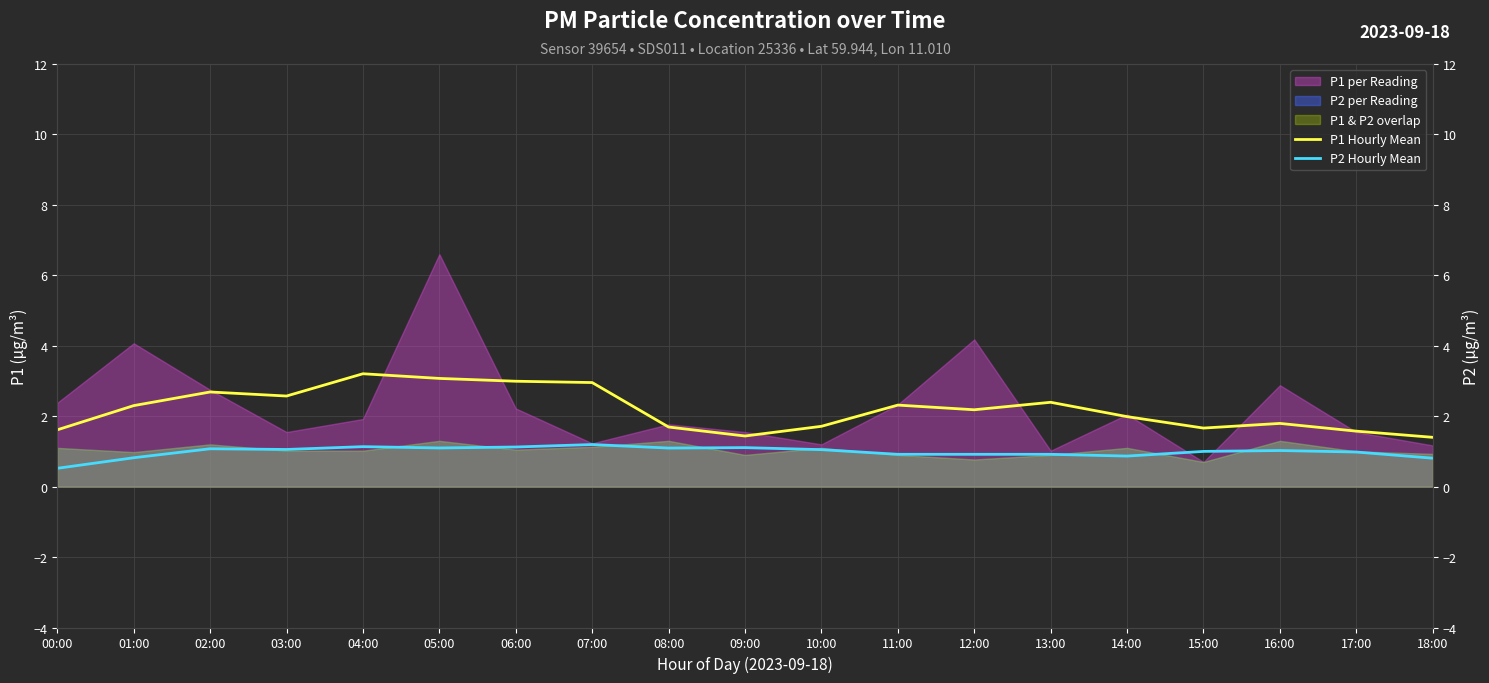

Between 07:00 and 00:00, which is larger?

07:00